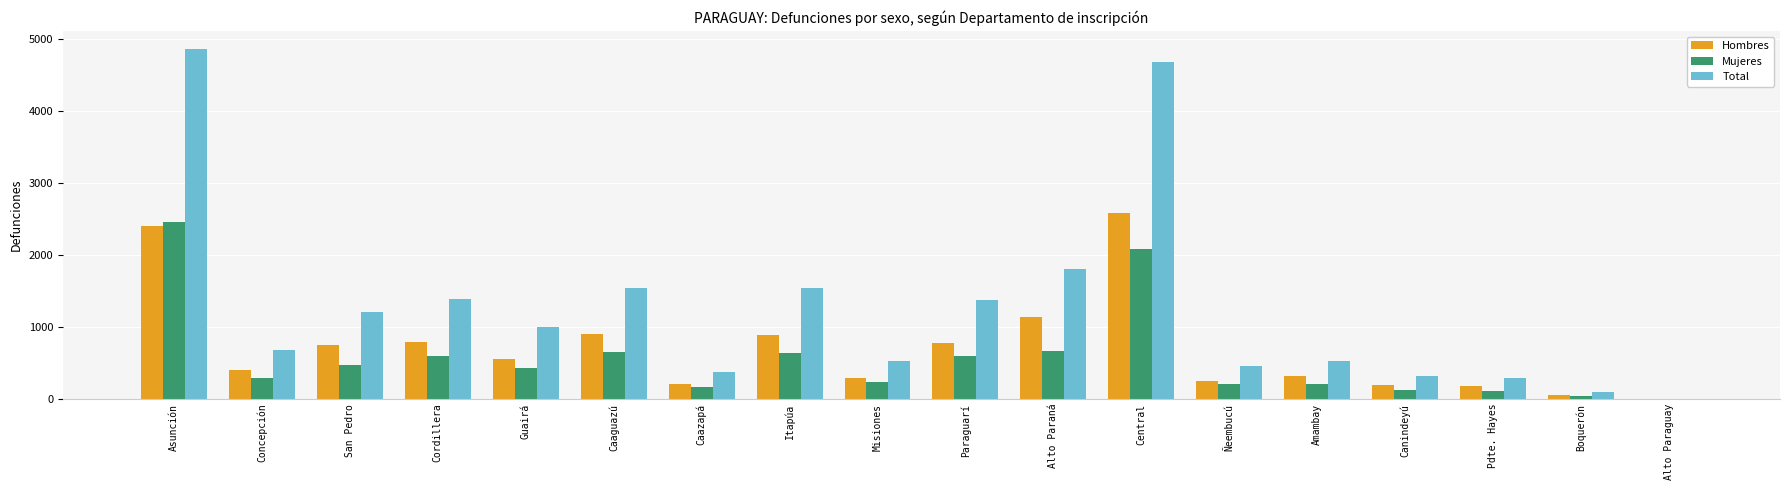

What is the sum of all Hombres values?

12645